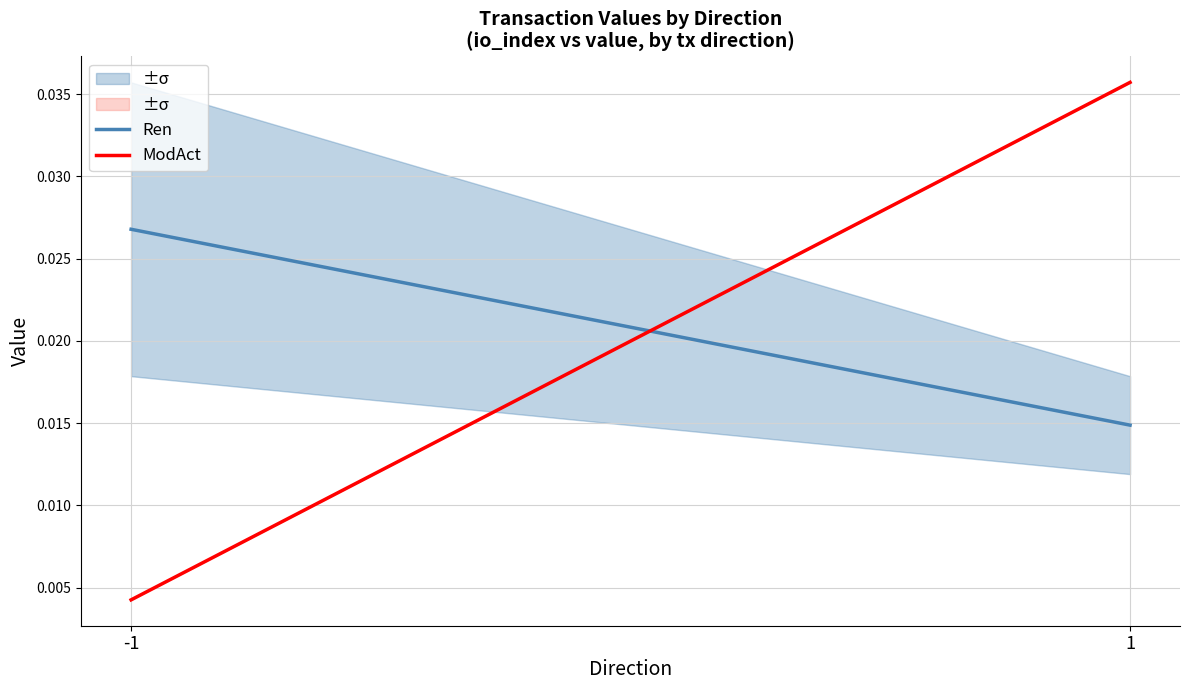

Reading left to right, extract all data points from this chart.

Ren: -1=0.0	1=0.0
ModAct: -1=0.0	1=0.0